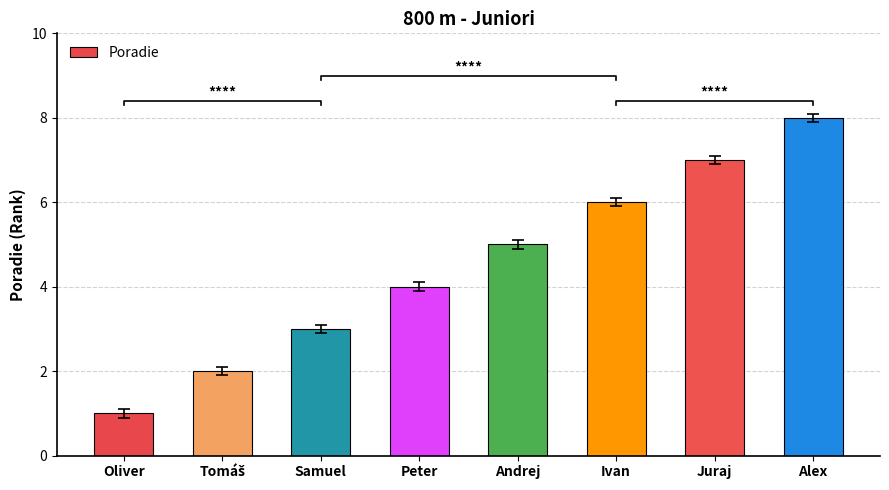

How many series are shown in this chart?

1